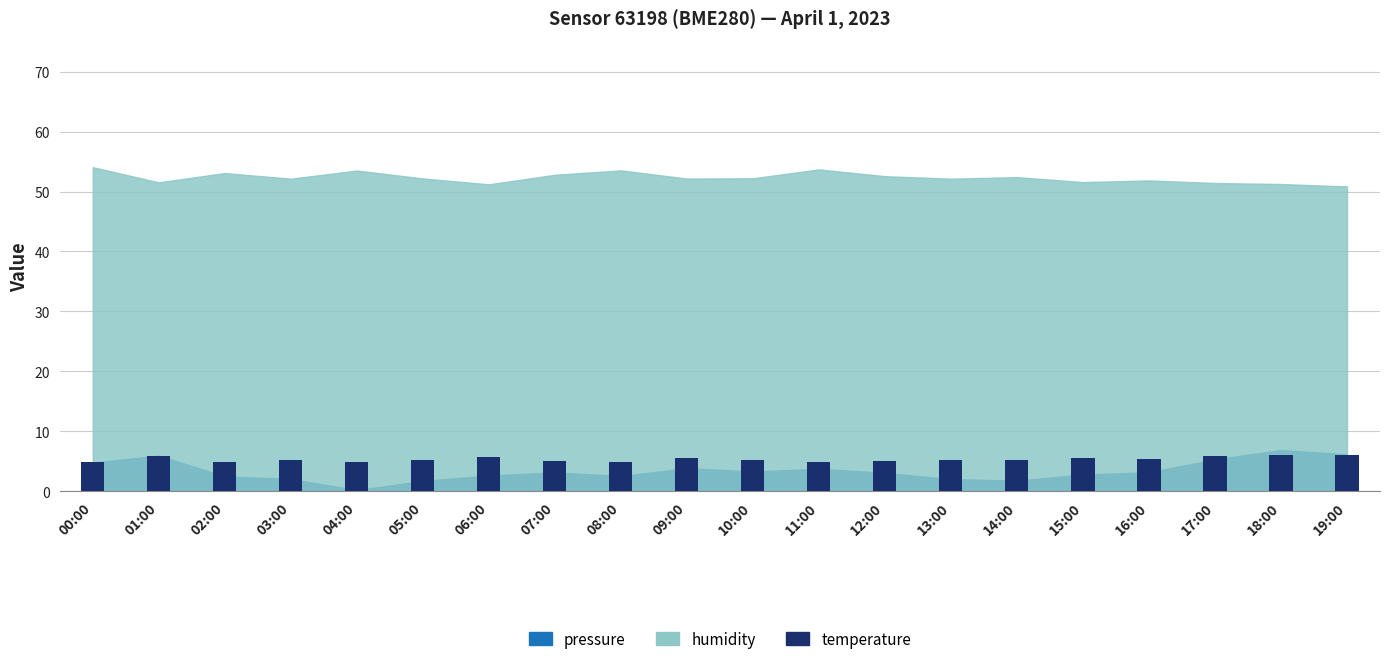

What is the label of the 1st bar from the left?

00:00